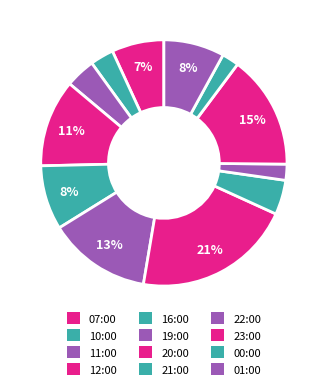

How many segments does this pie chart have?

12